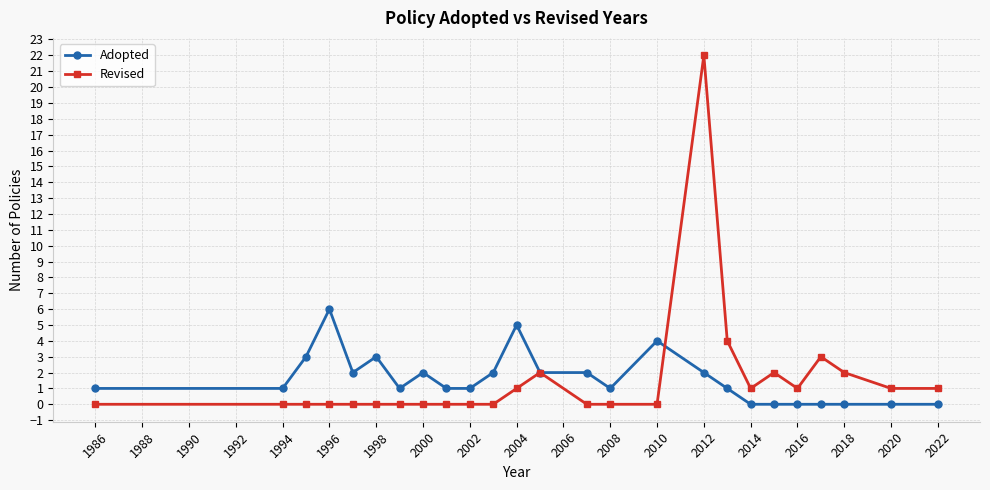

Which series has the largest range (max minus min)?

Revised